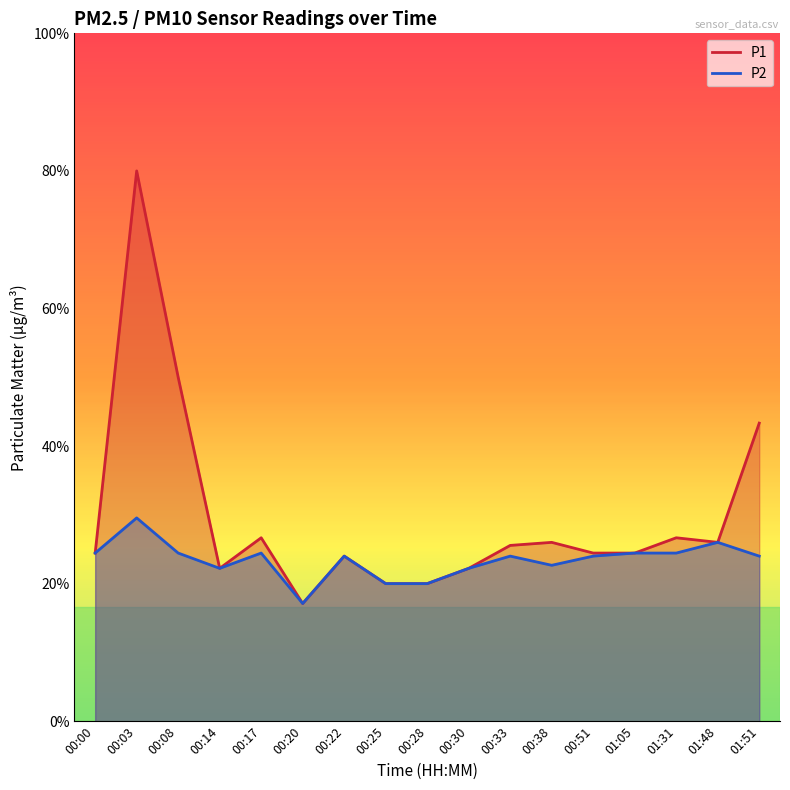

In P1, how many points are higher than both neighbors (excluding endpoints)?

5